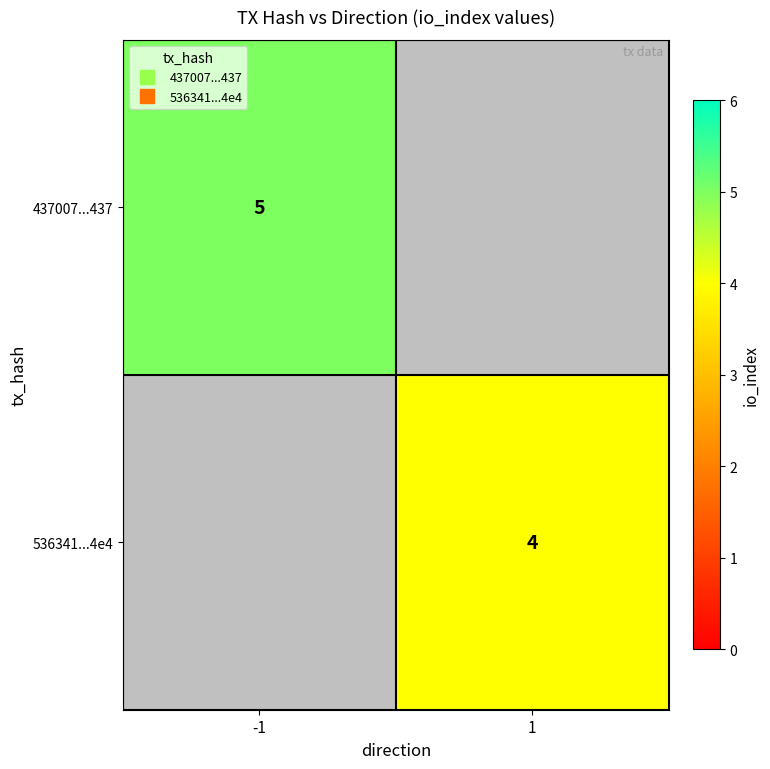

List the series in order of their overall mean, highest first.

437007...437, 536341...4e4